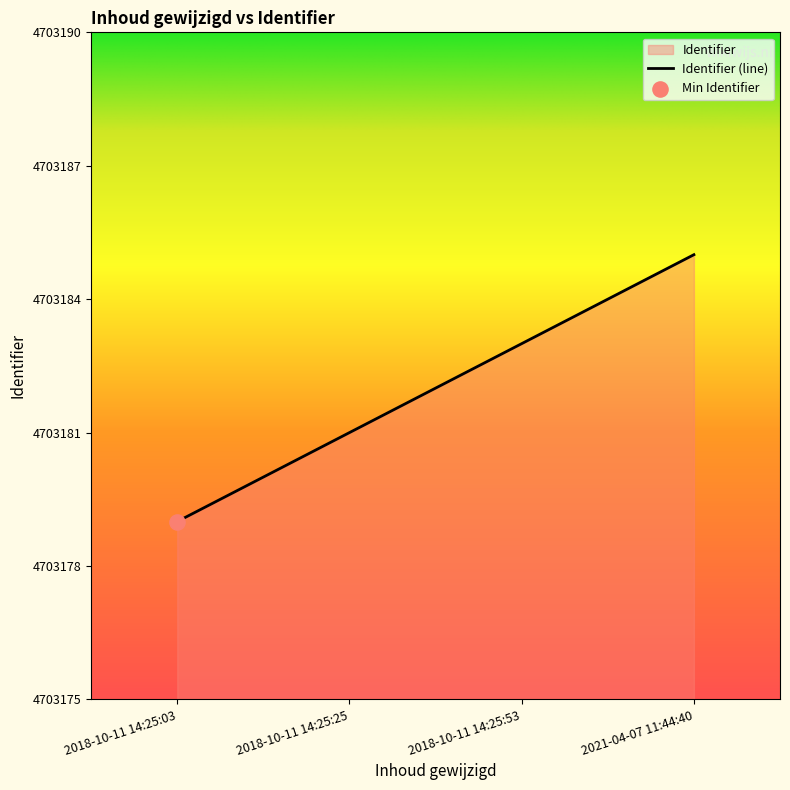

Between 2018-10-11 14:25:53 and 2018-10-11 14:25:25, which is larger?

2018-10-11 14:25:53